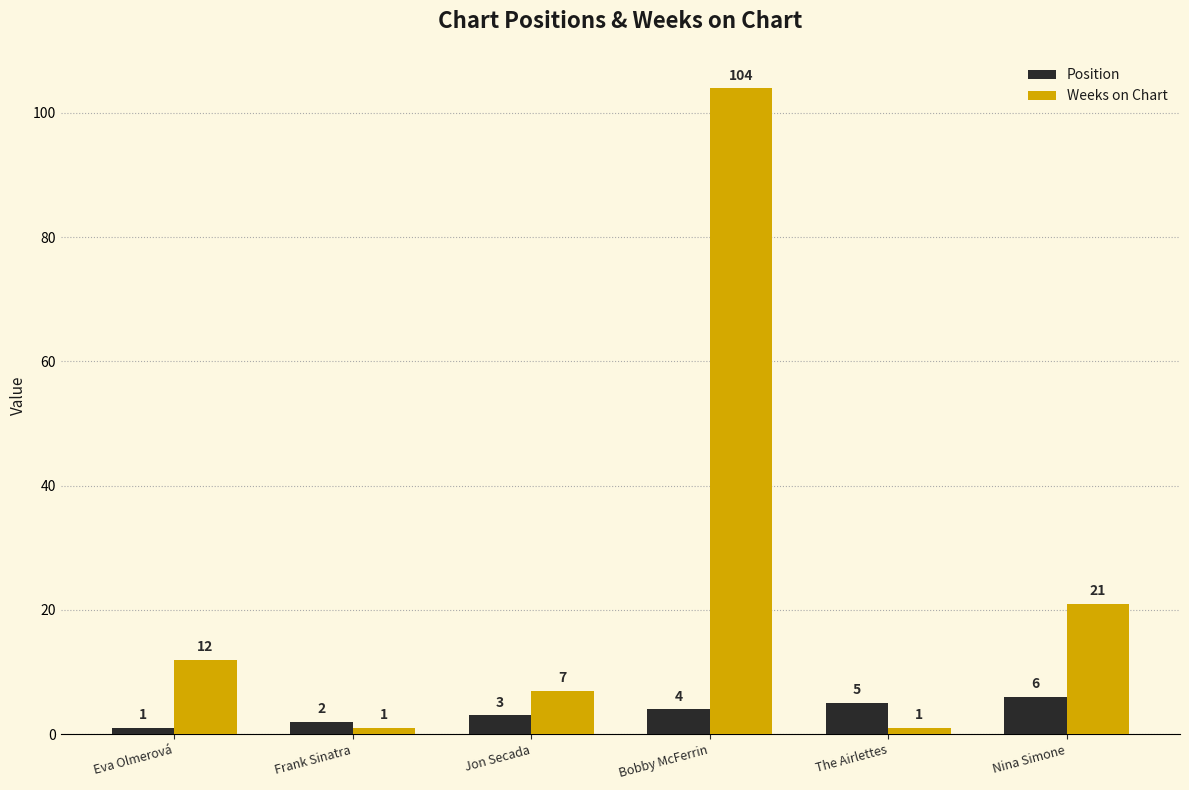

What is the spread (max minus min) of values at Eva Olmerová?

11